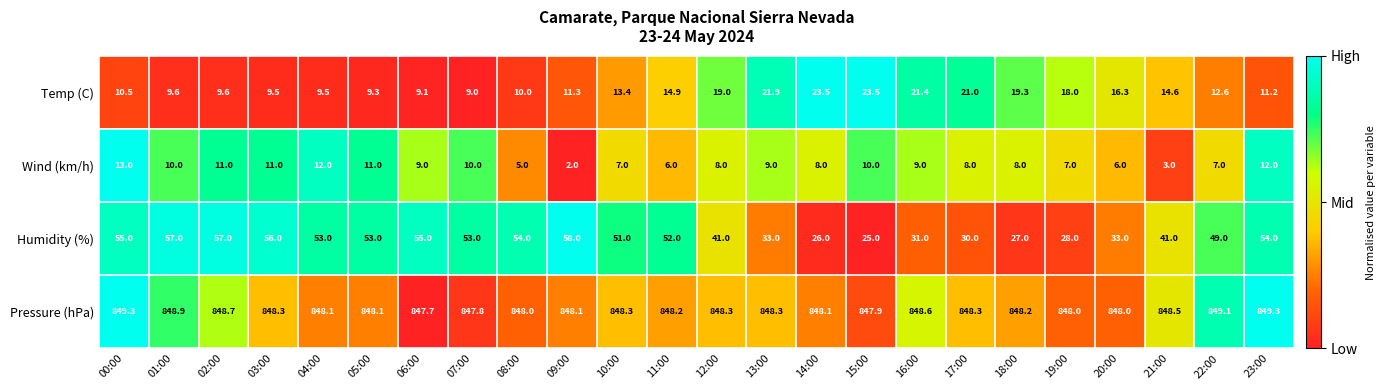

At which category is the sum across all series the highest?

00:00